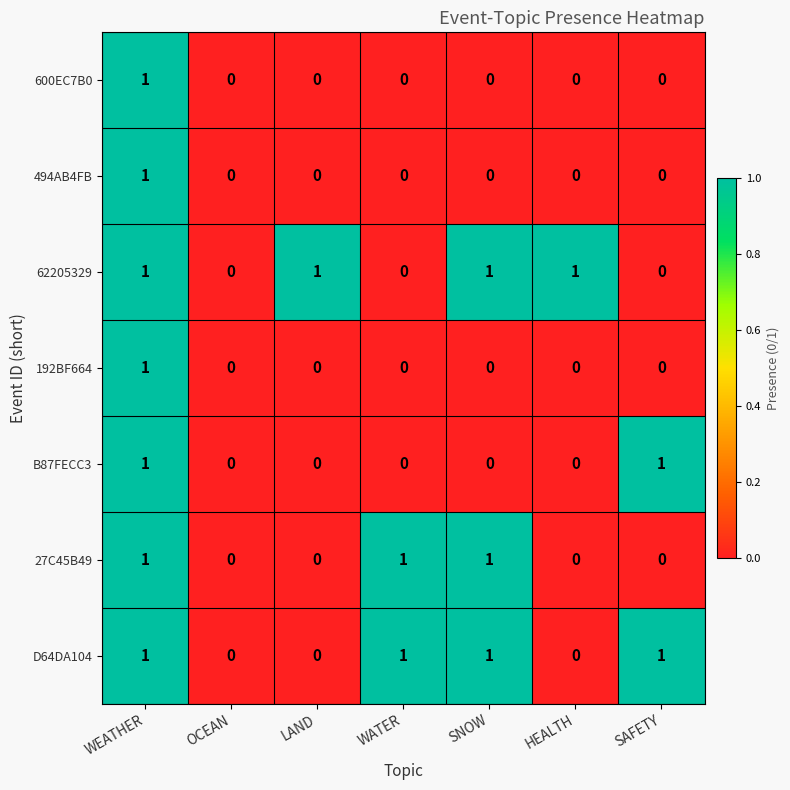

What is the difference between the highest and lowest values at WATER?

1